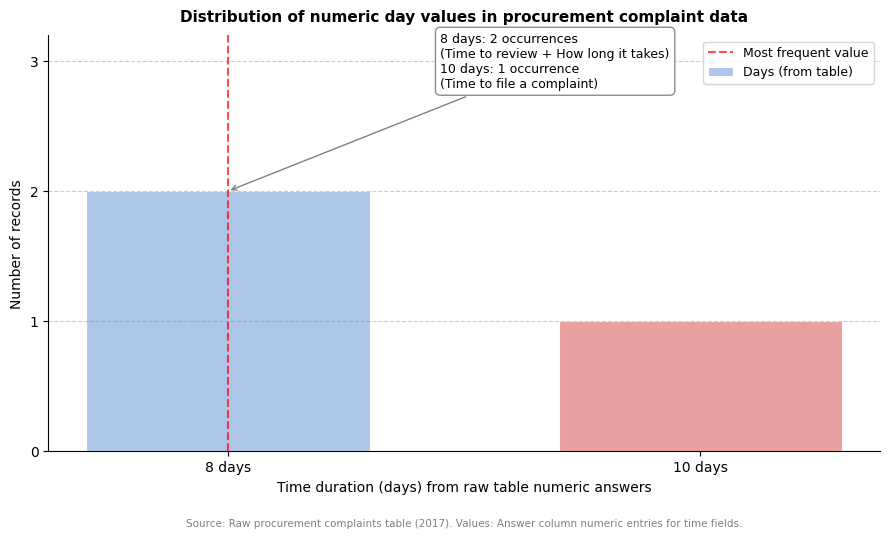

Reading left to right, transcribe all the data shown in this chart.

8 days=2	10 days=1